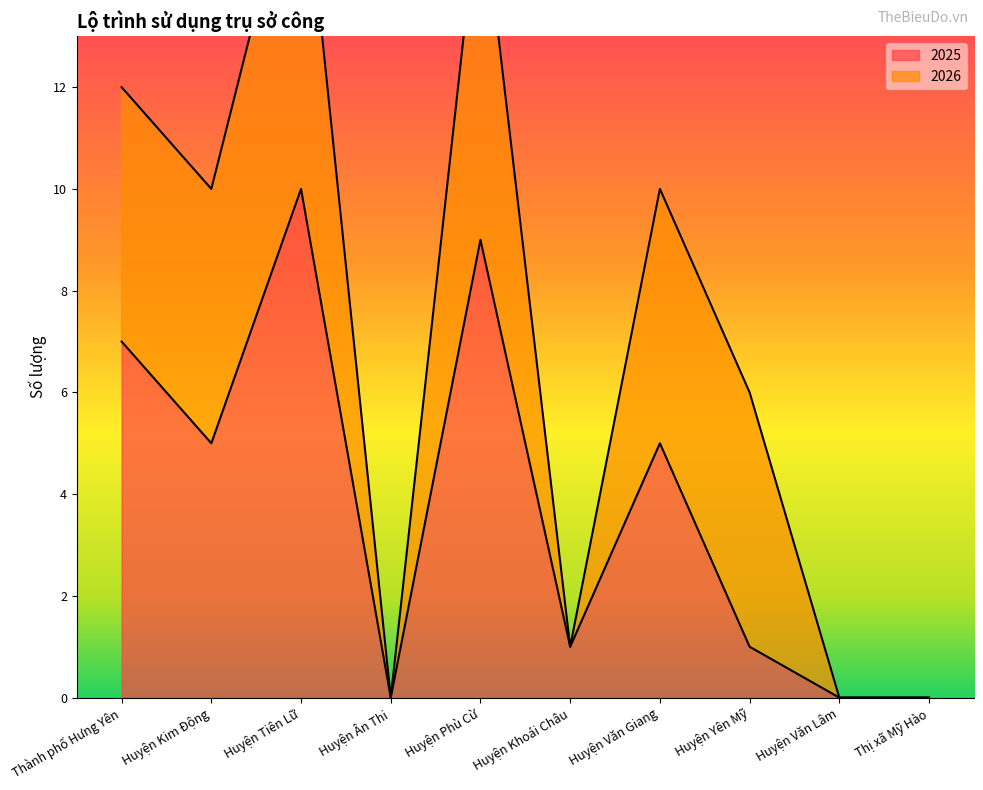

True or false: the data shows 0 at Huyện Văn Lâm.

True